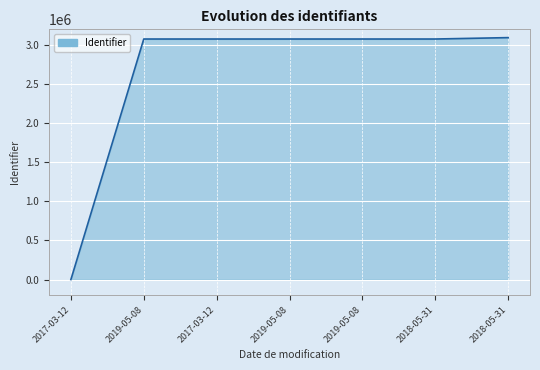

Does the chart display data point markers on the line(s)?

No